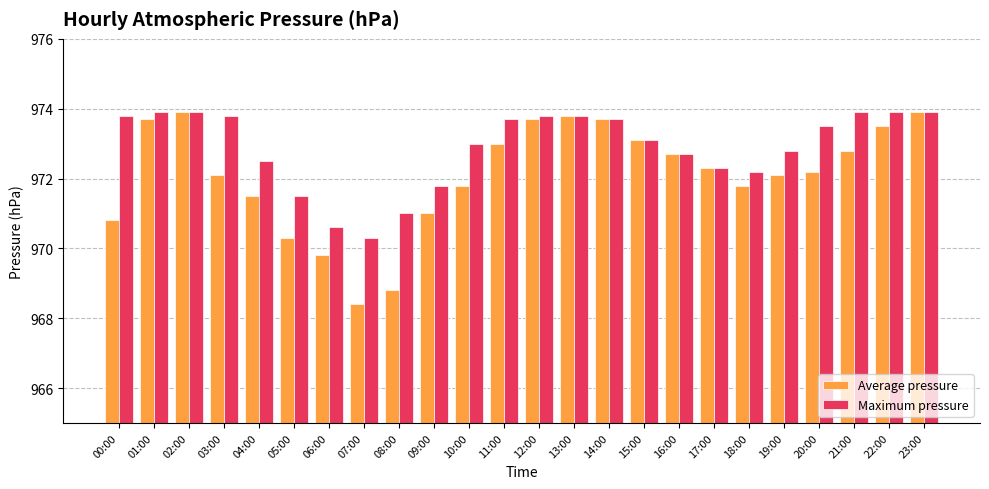

Does the chart contain stacked bars?

No